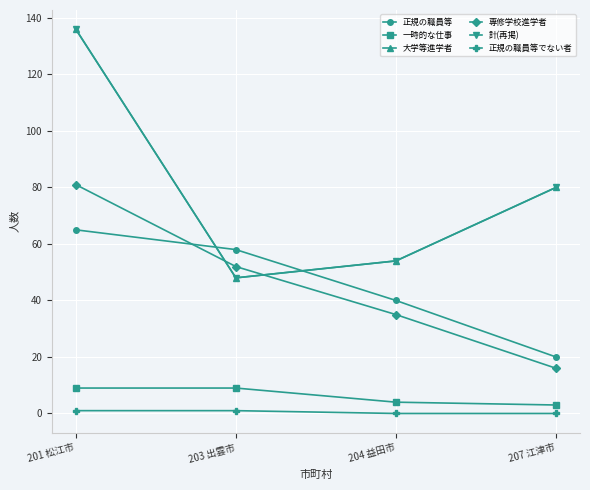

List the labels in order of 専修学校進学者 value, smallest first.

207 江津市, 204 益田市, 203 出雲市, 201 松江市